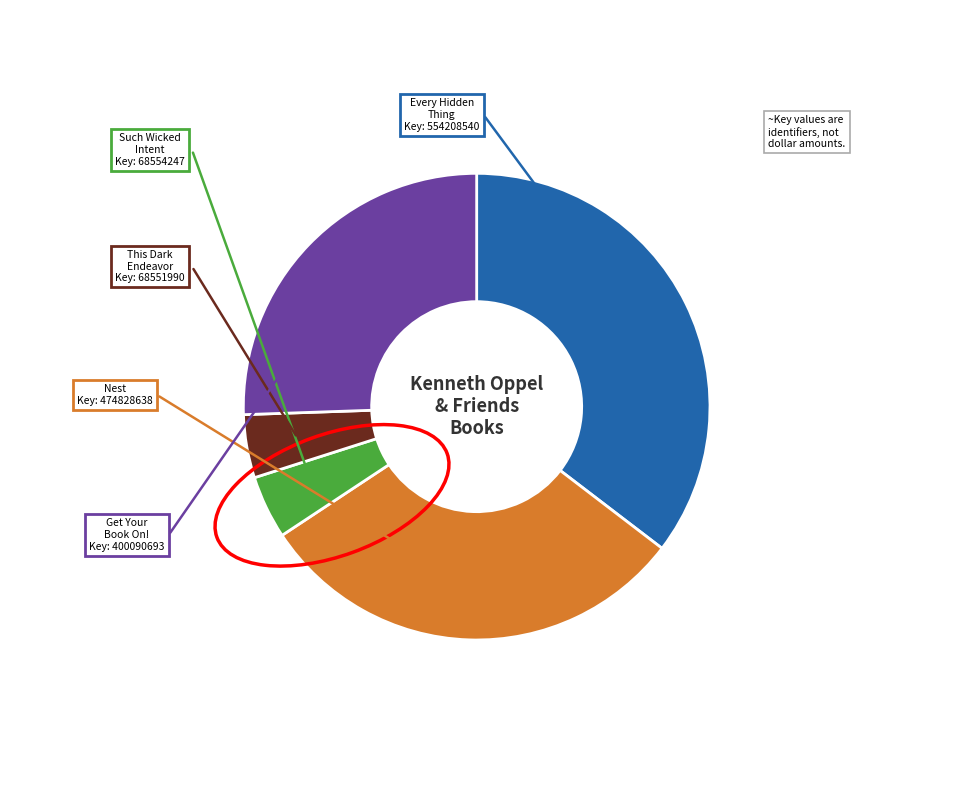

How many segments does this pie chart have?

5